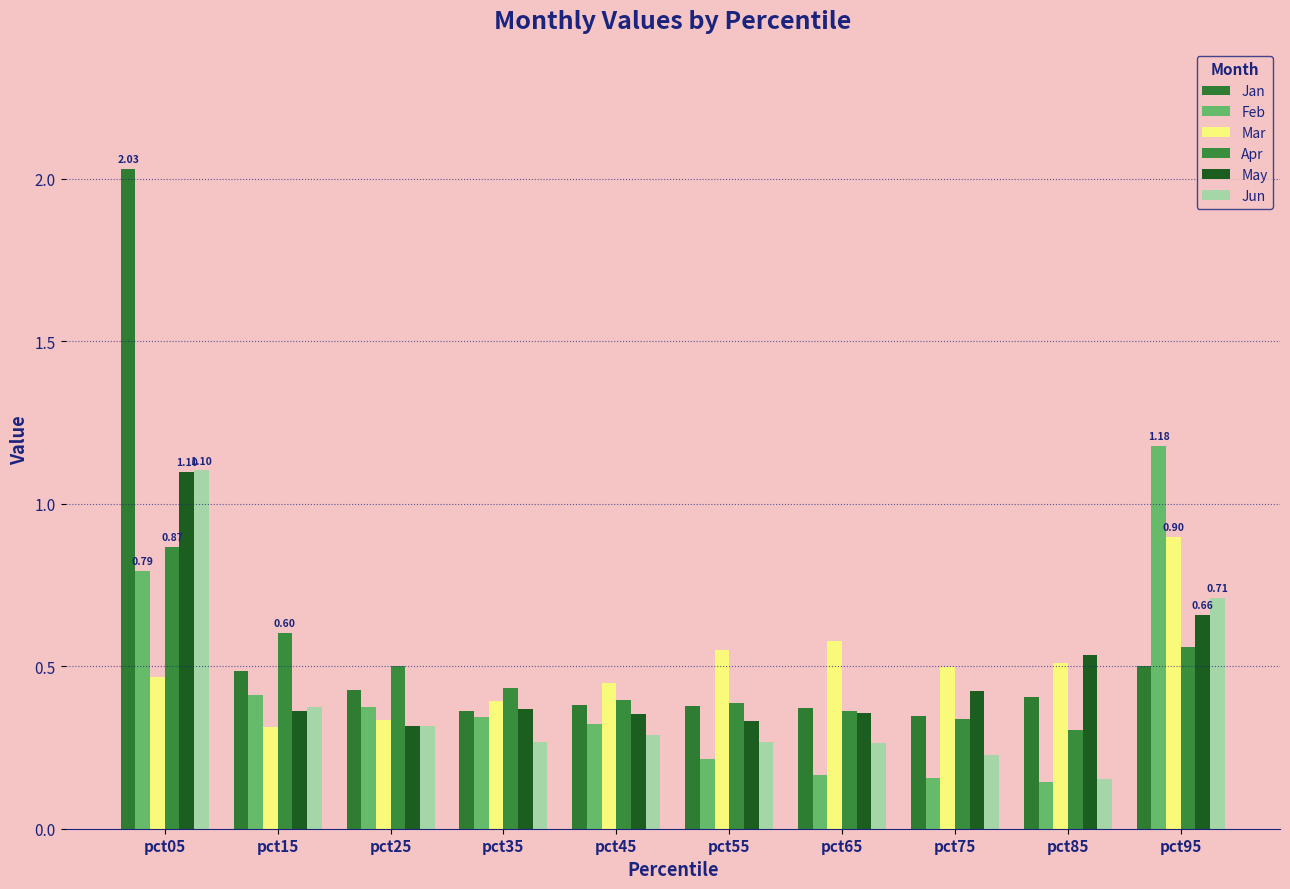

Reading left to right, transcribe all the data shown in this chart.

Jan: pct05=2.0	pct15=0.5	pct25=0.4	pct35=0.4	pct45=0.4	pct55=0.4	pct65=0.4	pct75=0.3	pct85=0.4	pct95=0.5
Feb: pct05=0.8	pct15=0.4	pct25=0.4	pct35=0.3	pct45=0.3	pct55=0.2	pct65=0.2	pct75=0.2	pct85=0.1	pct95=1.2
Mar: pct05=0.5	pct15=0.3	pct25=0.3	pct35=0.4	pct45=0.4	pct55=0.6	pct65=0.6	pct75=0.5	pct85=0.5	pct95=0.9
Apr: pct05=0.9	pct15=0.6	pct25=0.5	pct35=0.4	pct45=0.4	pct55=0.4	pct65=0.4	pct75=0.3	pct85=0.3	pct95=0.6
May: pct05=1.1	pct15=0.4	pct25=0.3	pct35=0.4	pct45=0.4	pct55=0.3	pct65=0.4	pct75=0.4	pct85=0.5	pct95=0.7
Jun: pct05=1.1	pct15=0.4	pct25=0.3	pct35=0.3	pct45=0.3	pct55=0.3	pct65=0.3	pct75=0.2	pct85=0.2	pct95=0.7